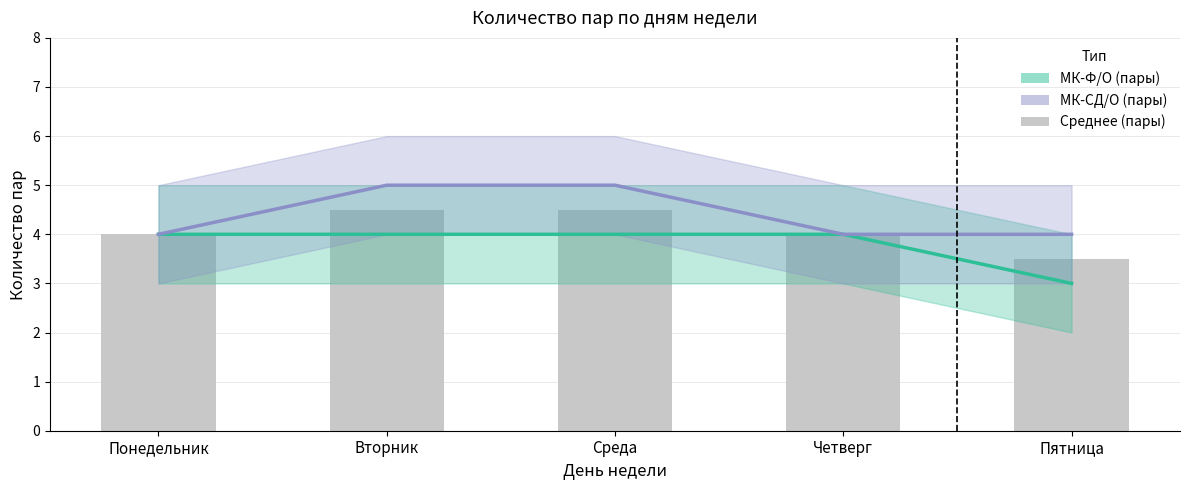

What is the sum of the МК-СД/О (пары) values at Пятница and Понедельник?

8